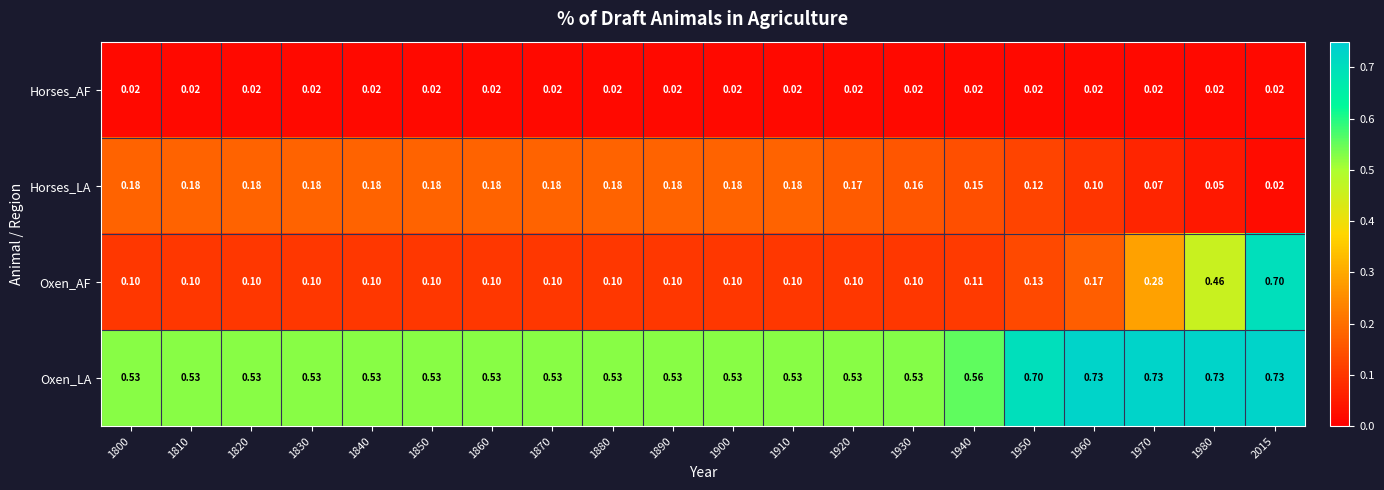

Which series has the largest total across all categories?

Oxen_LA